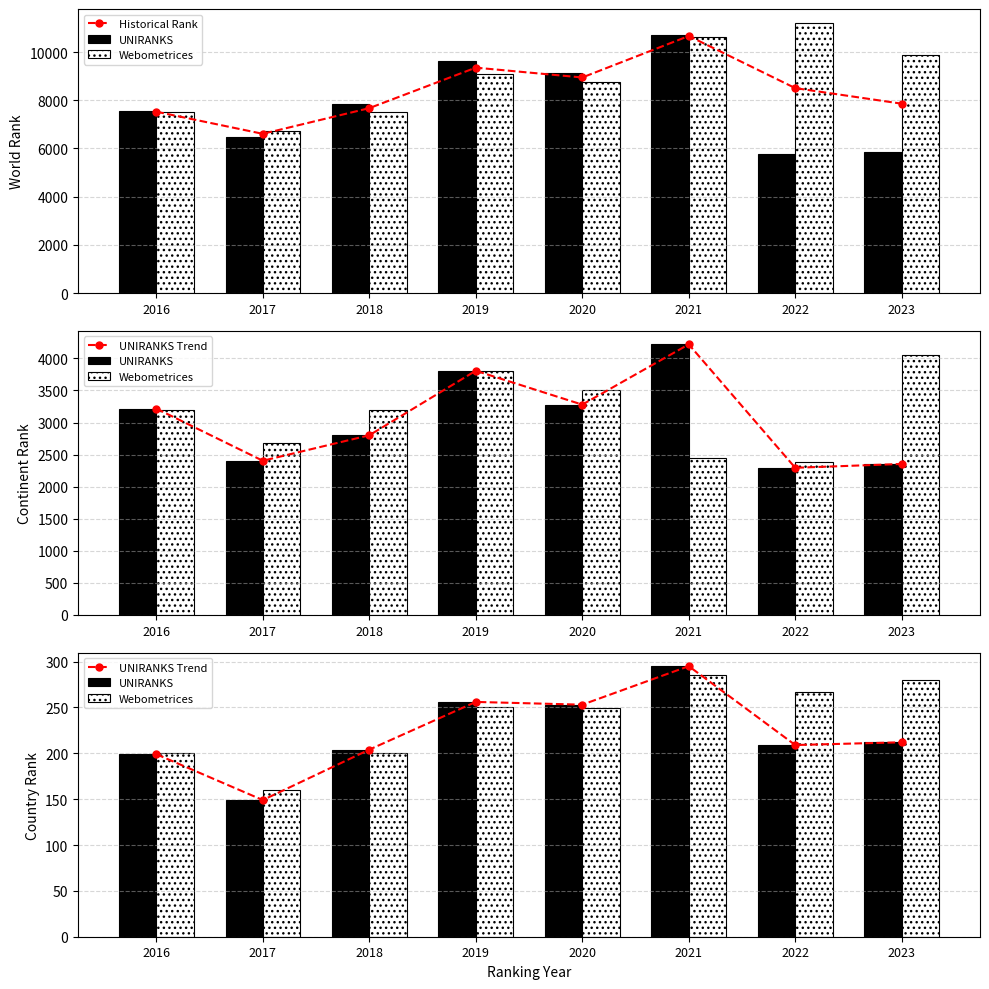

What is the difference between the maximum and minimum values in the UNIRANKS series?

146.0